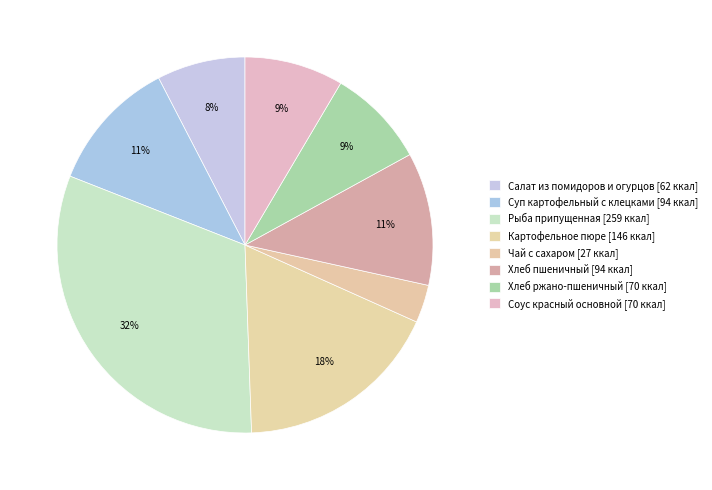

How many slices are in this pie chart?

8